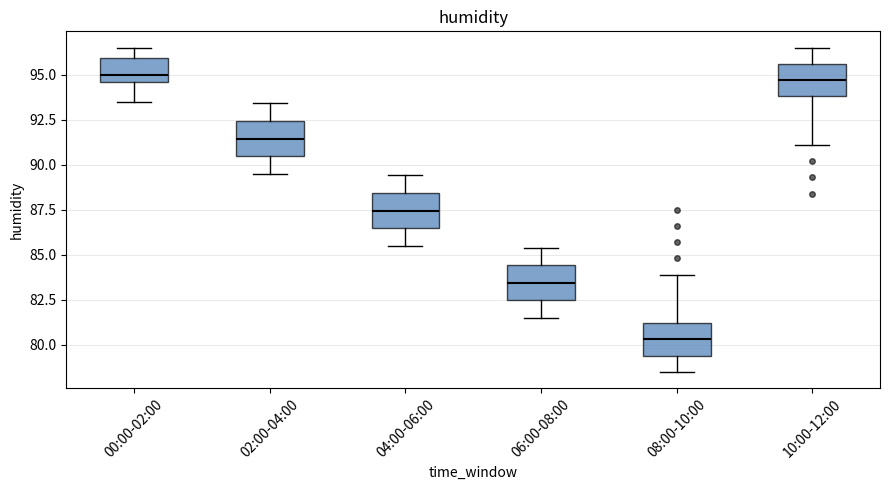

Where is the lower edge of the box for 04:00-06:00 on the y-axis? The values are not printed on the chart, so give them approximately, as read against the axis.

86.5